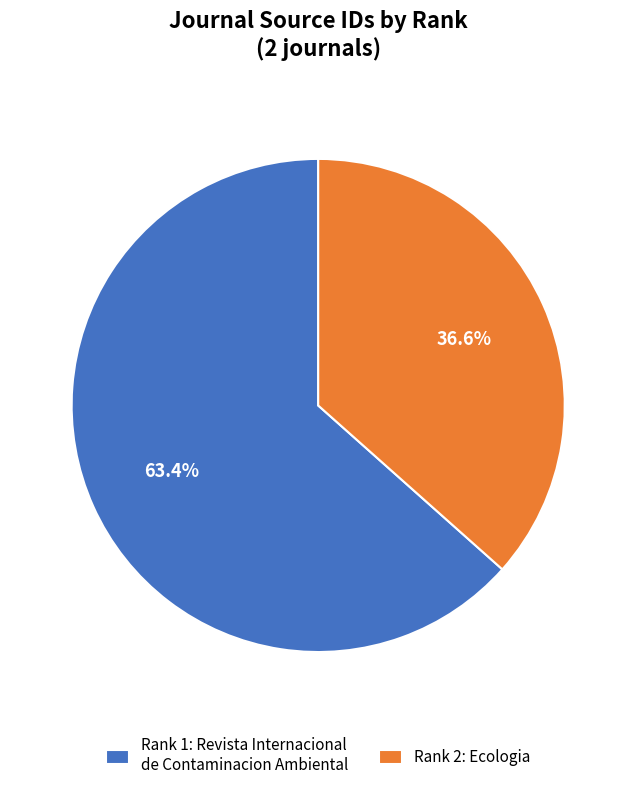

What is the smallest slice in the pie chart?

Rank 2: Ecologia